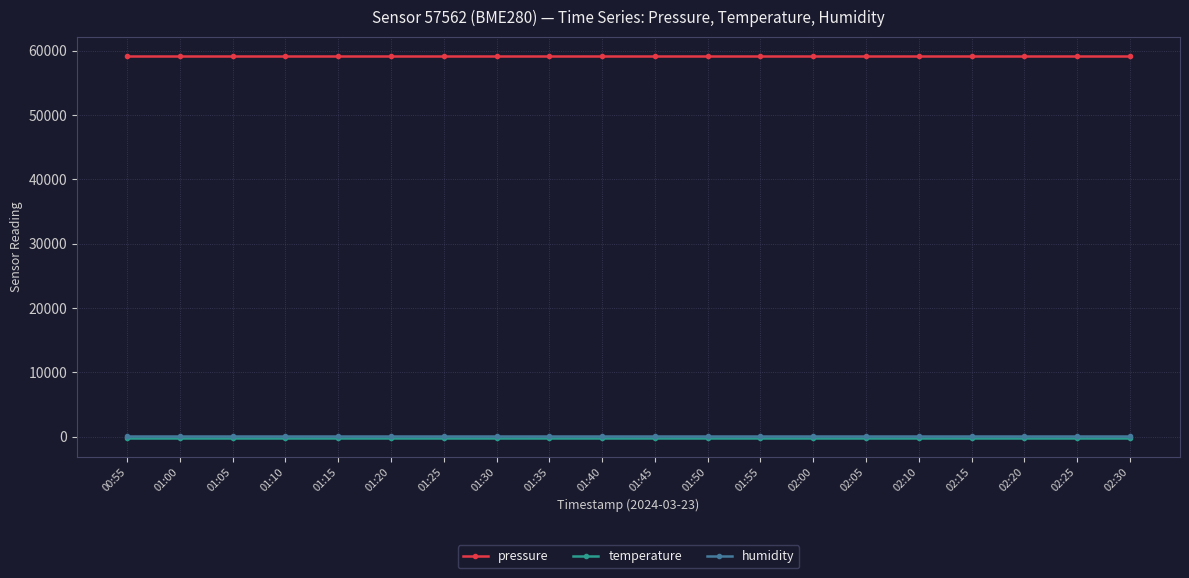

What is the sum of all temperature values?

-2918.0